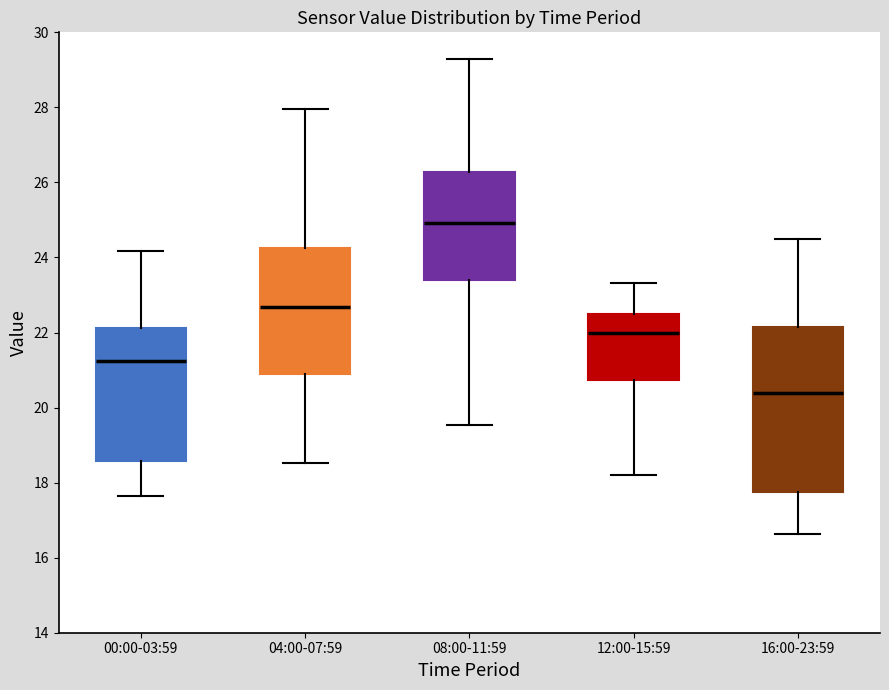

Reading left to right, read every box against the y-axis: the position of its median line, the range the box covers, and the ends of its whiskers. The values are not printed on the chart, so give them approximately, as read against the axis.

00:00-03:59: median 21.2, box 18.6 to 22.2, whiskers 17.6 to 24.2
04:00-07:59: median 22.6, box 20.8 to 24.2, whiskers 18.6 to 28.0
08:00-11:59: median 25.0, box 23.4 to 26.2, whiskers 19.6 to 29.2
12:00-15:59: median 22.0, box 20.8 to 22.4, whiskers 18.2 to 23.4
16:00-23:59: median 20.4, box 17.8 to 22.2, whiskers 16.6 to 24.4